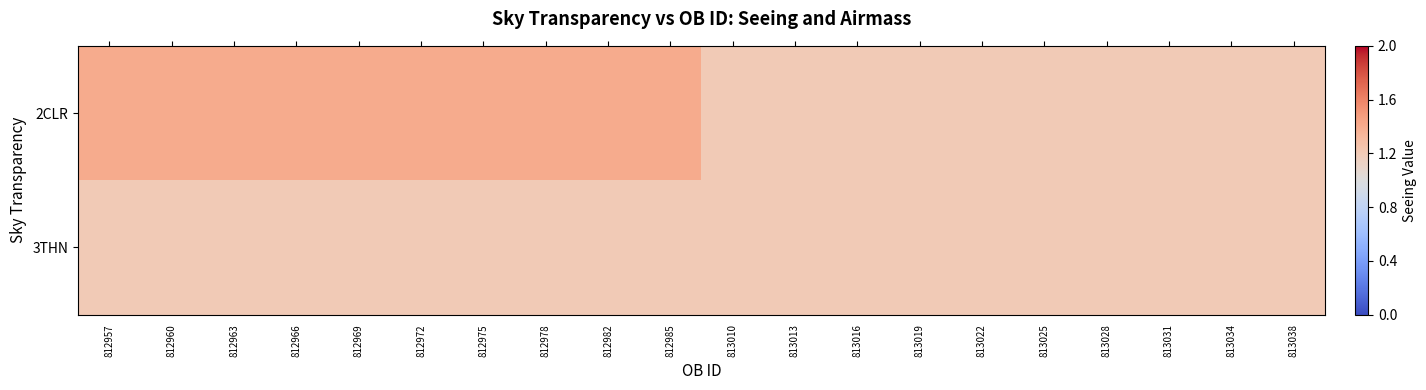

Reading right to left, transcribe all the data shown in this chart.

2CLR: 813038=1.2	813034=1.2	813031=1.2	813028=1.2	813025=1.2	813022=1.2	813019=1.2	813016=1.2	813013=1.2	813010=1.2	812985=1.4	812982=1.4	812978=1.4	812975=1.4	812972=1.4	812969=1.4	812966=1.4	812963=1.4	812960=1.4	812957=1.4
3THN: 813038=1.2	813034=1.2	813031=1.2	813028=1.2	813025=1.2	813022=1.2	813019=1.2	813016=1.2	813013=1.2	813010=1.2	812985=1.2	812982=1.2	812978=1.2	812975=1.2	812972=1.2	812969=1.2	812966=1.2	812963=1.2	812960=1.2	812957=1.2